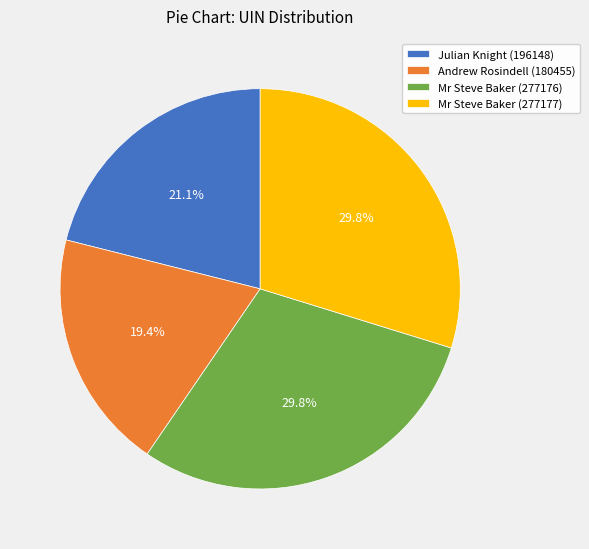

To the nearest percent, what is the difference between the Julian Knight (196148) and Andrew Rosindell (180455) slice percentages?

2%